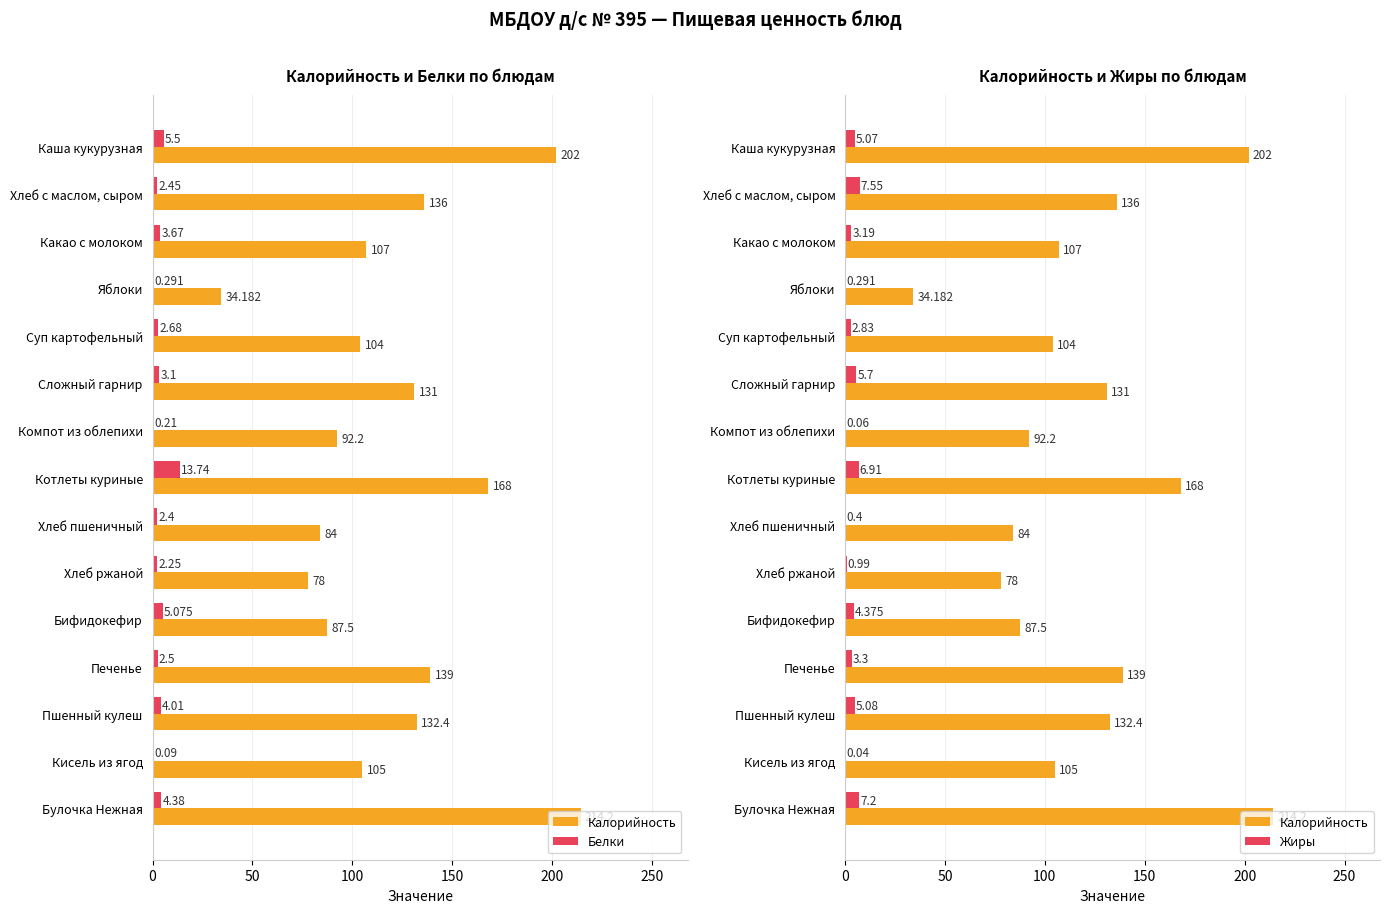

At Сложный гарнир, list the series in order from smallest to largest.

Белки, Жиры, Калорийность